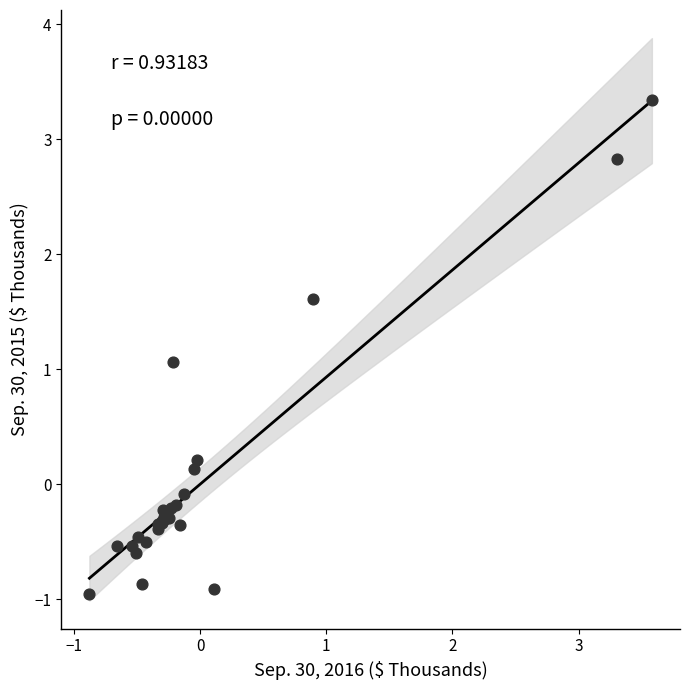

What Y value in the scatter plot is closest to 1?

1.1